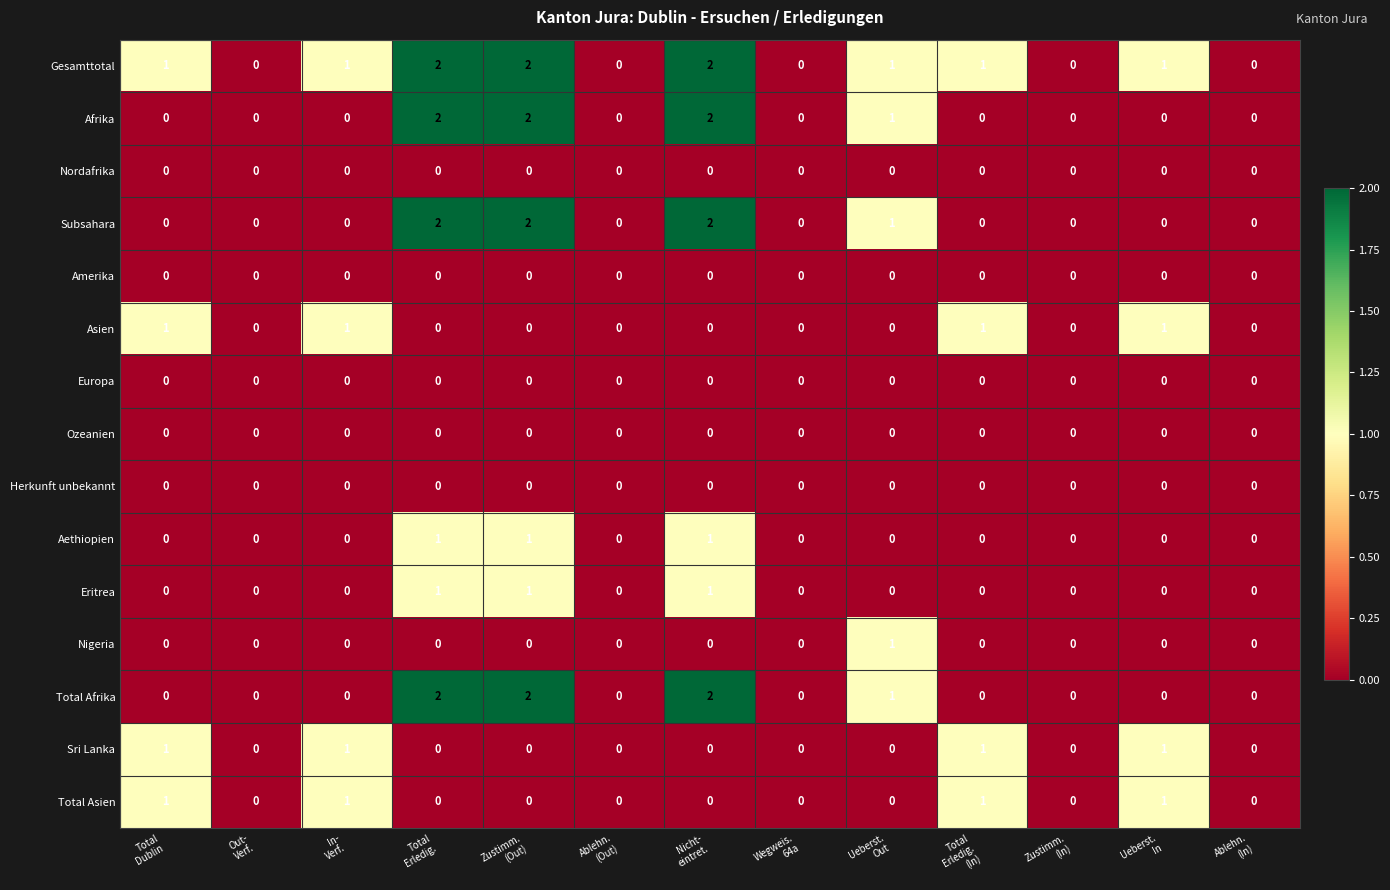

How many Total Afrika values are between 0 and 1?

10